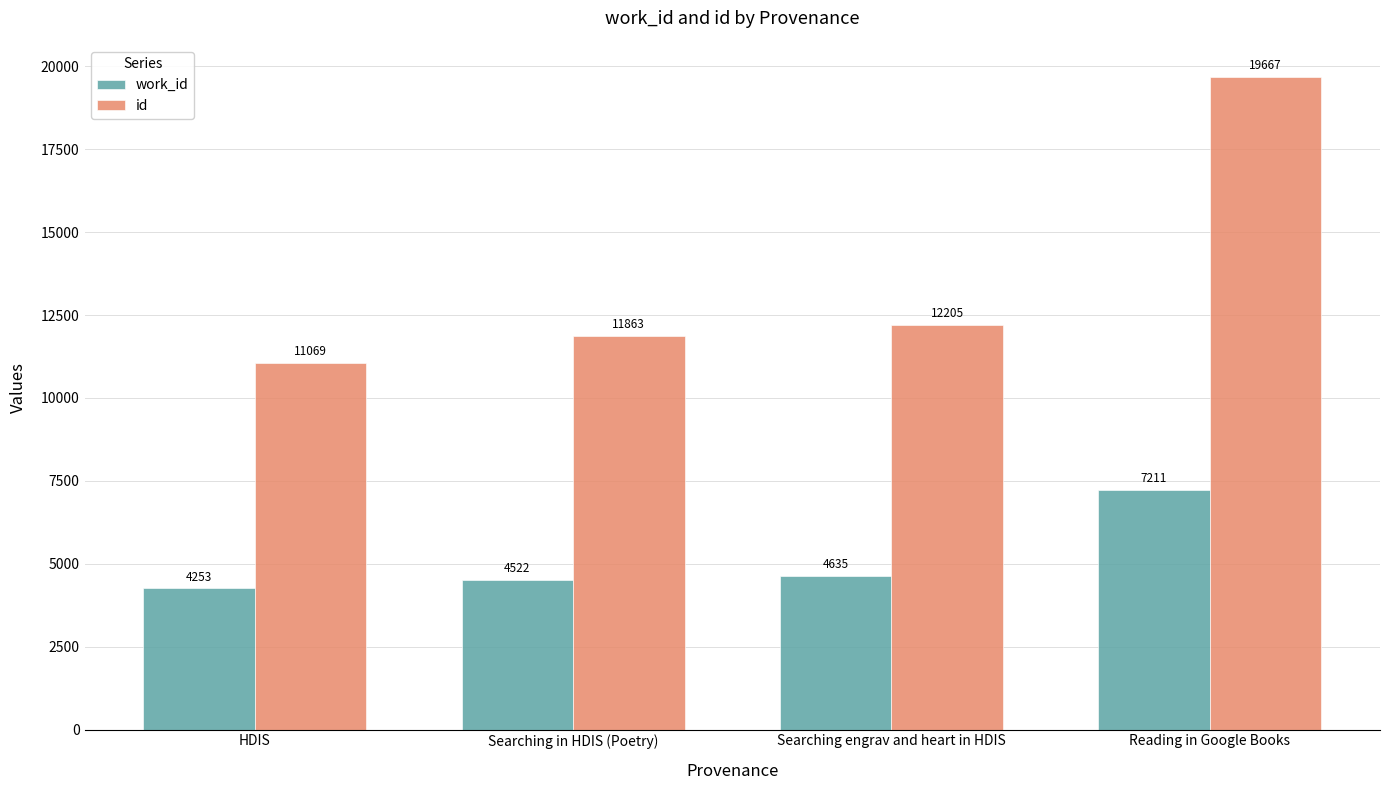

Does the chart contain stacked bars?

No